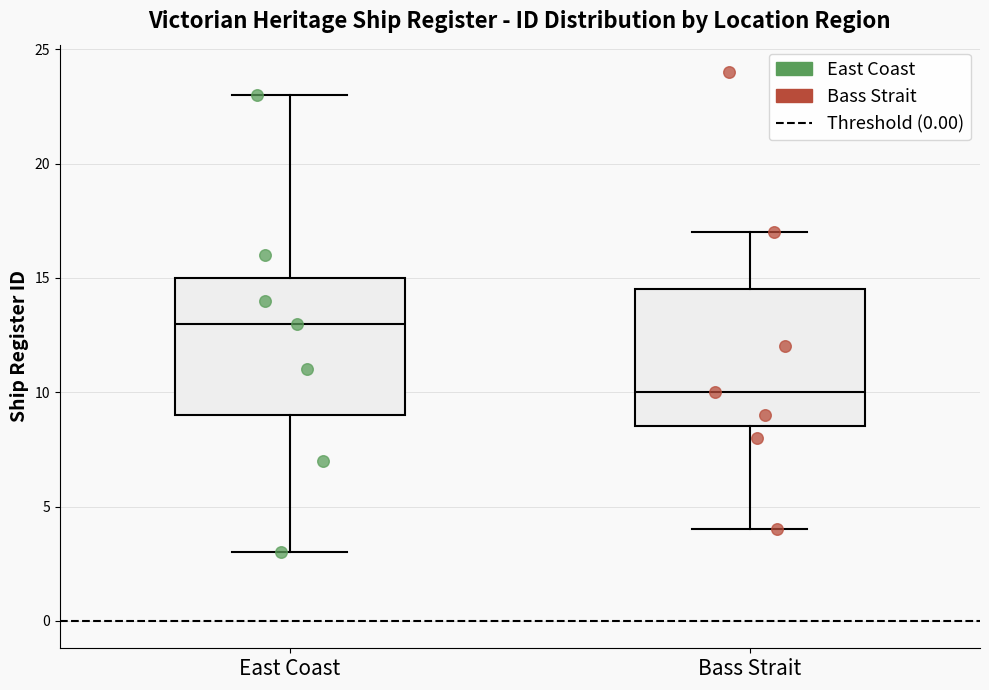

Where does the lower whisker of the box for East Coast end on the y-axis? The values are not printed on the chart, so give them approximately, as read against the axis.

3.0